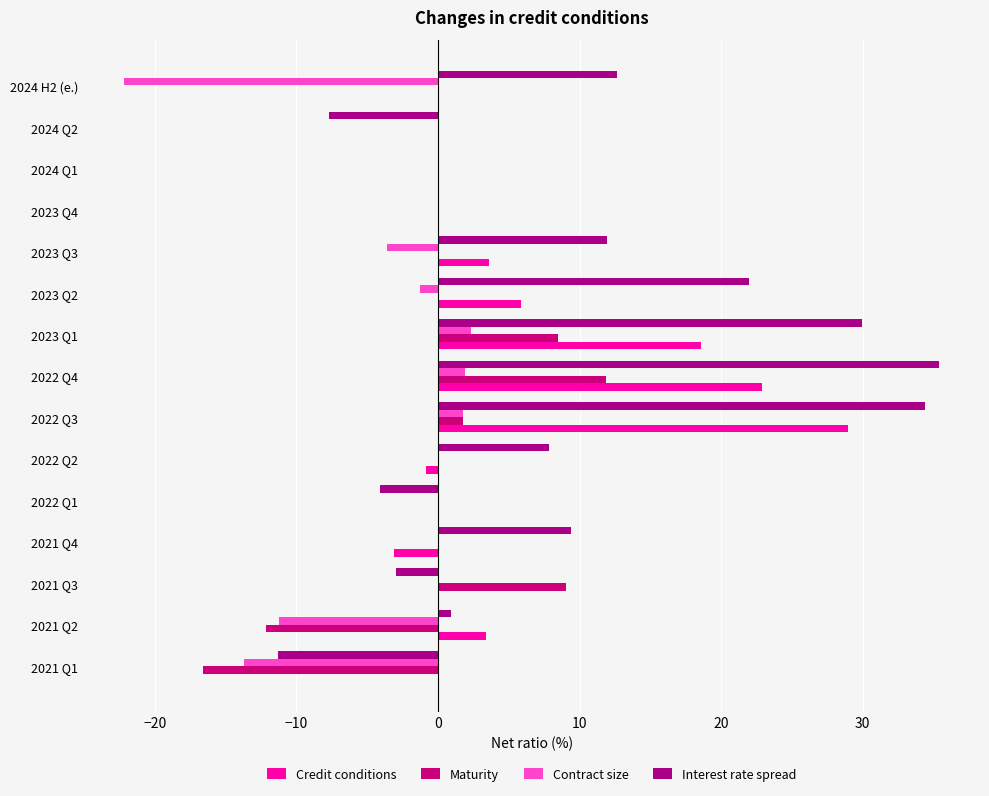

Which series has the largest total across all categories?

Interest rate spread